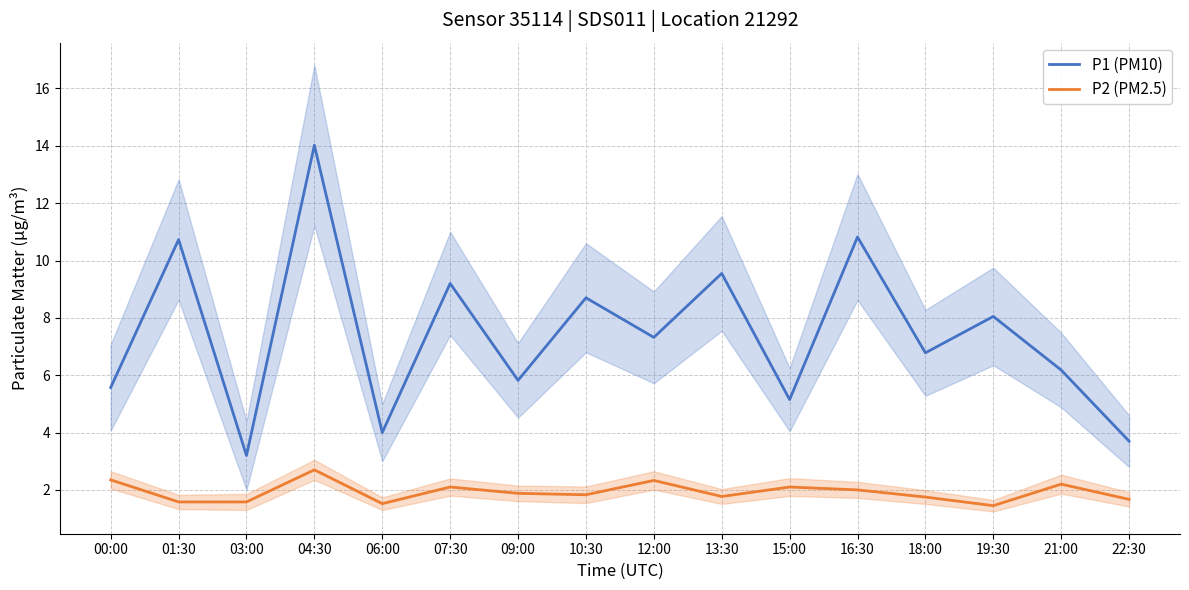

Which label corresponds to the smallest value in the chart?

19:30